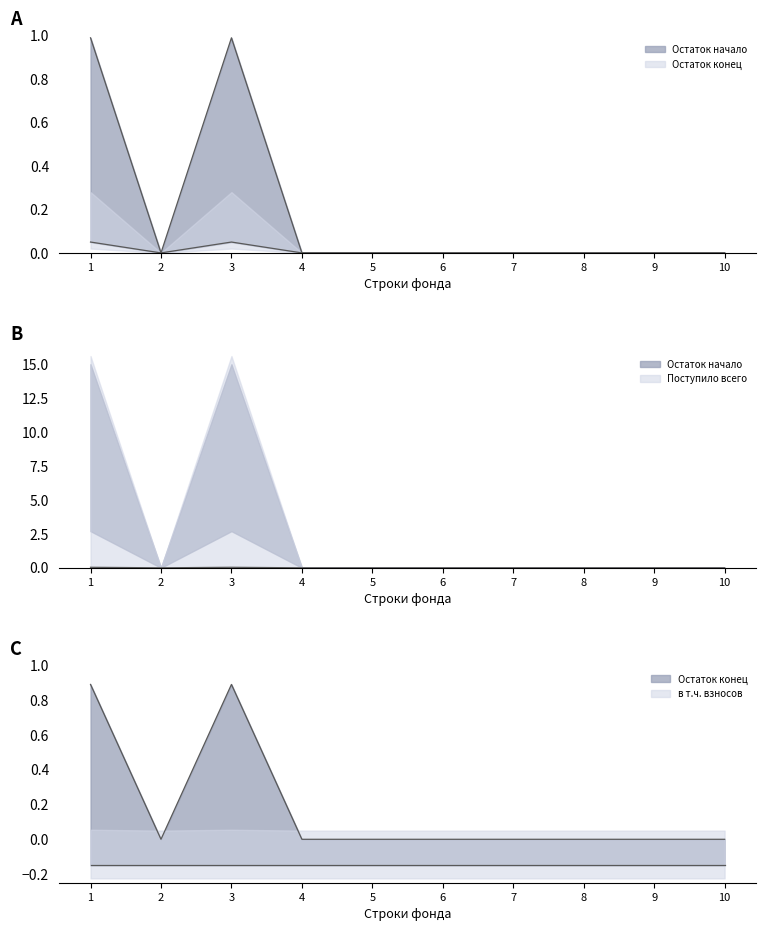

How many positive values does the Поступило всего series have?

2